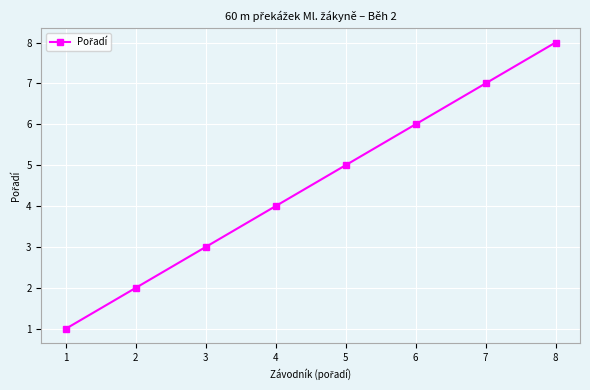

Reading left to right, list all the values displayed in this chart.

1	2	3	4	5	6	7	8